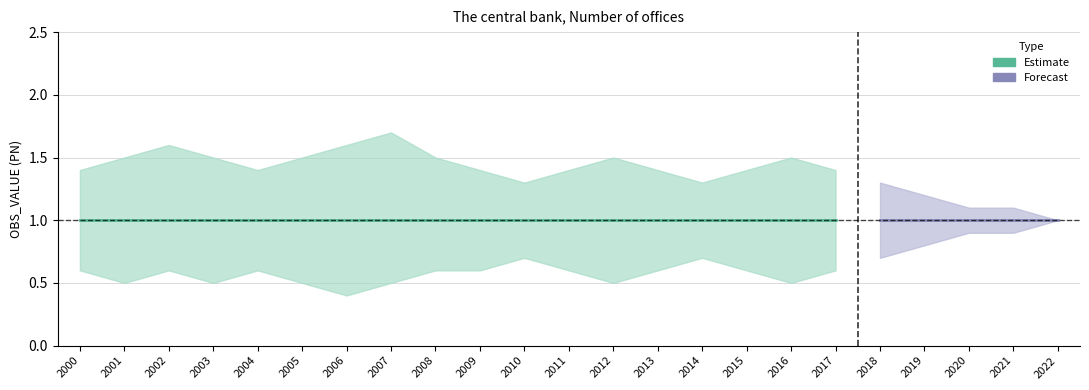

How many data points does each series have?

23